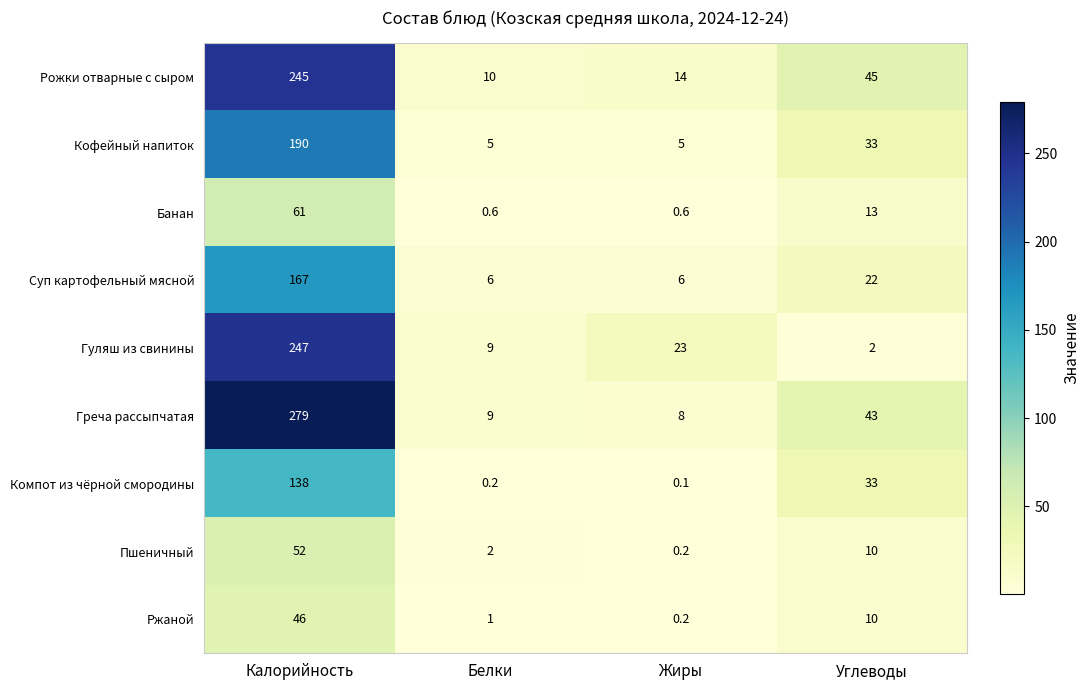

Which series has the largest total across all categories?

Греча рассыпчатая